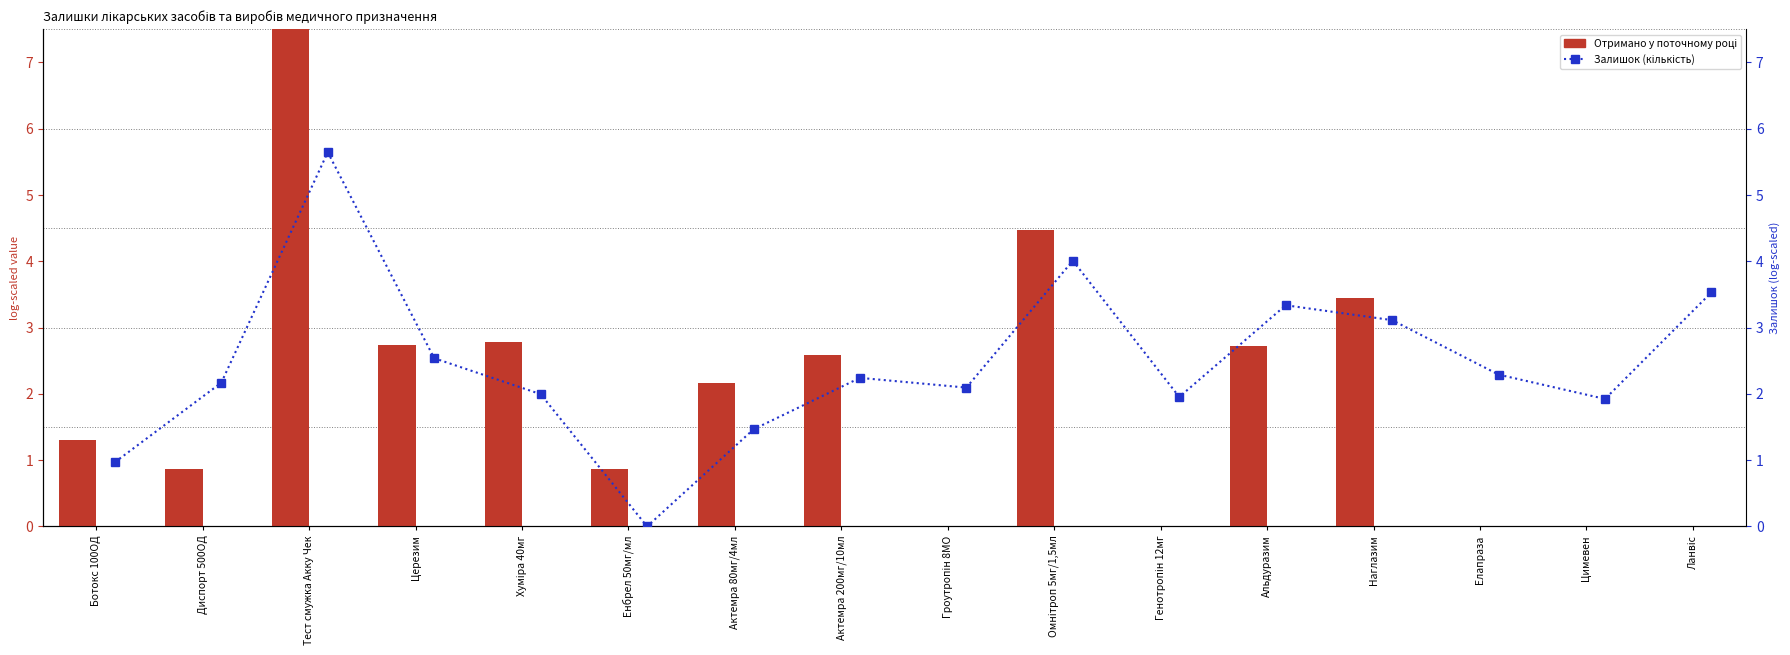

The Отримано у поточному році series shows 1.2 at Альдуразим. True or false?

False